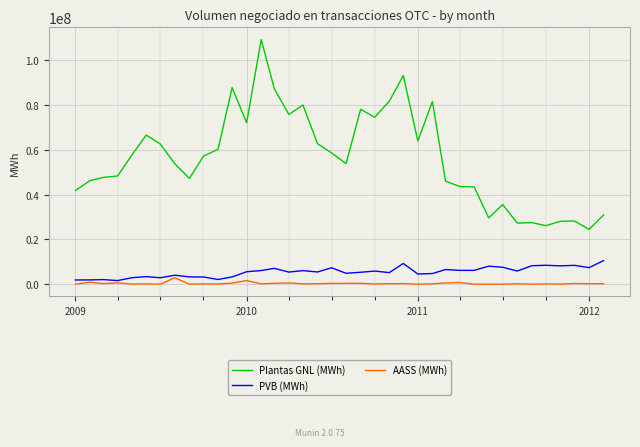

In PVB (MWh), how many points are higher than both neighbors (excluding endpoints)?

12